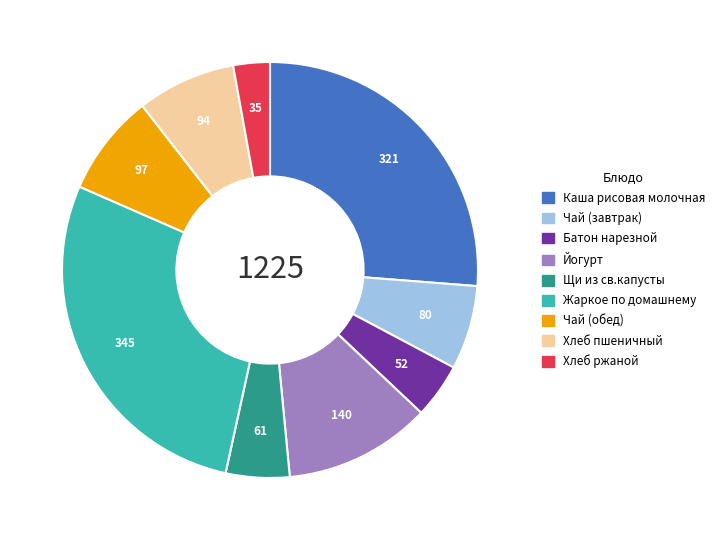

Is Батон нарезной the majority of the pie?

No